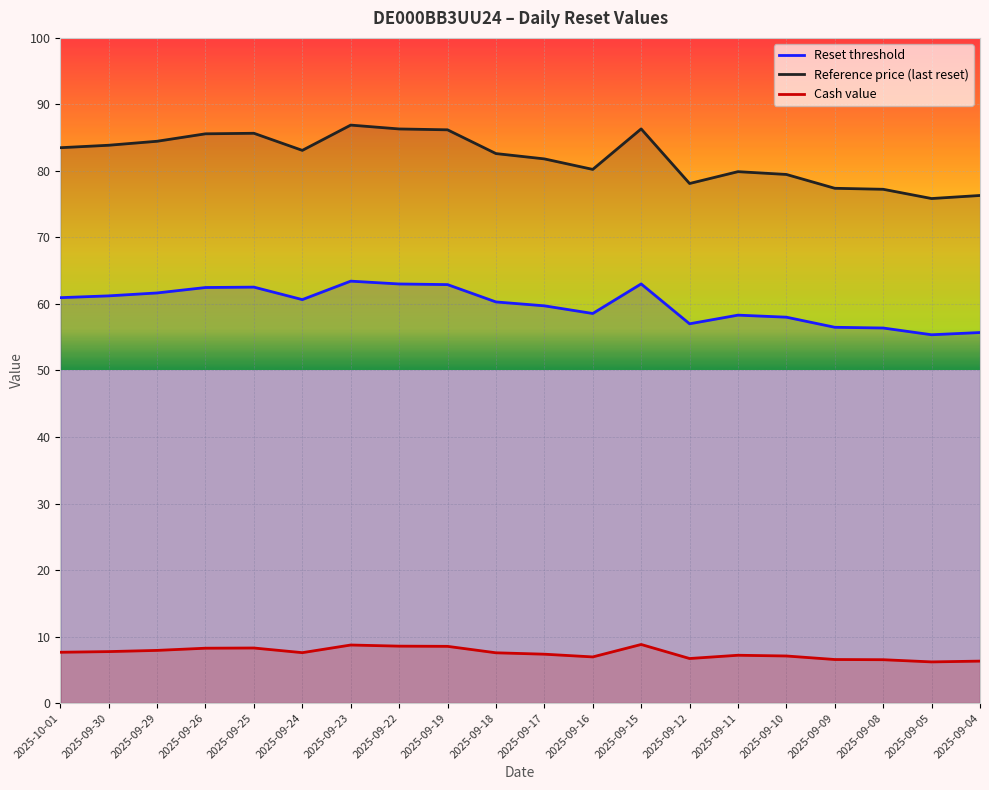

How many data points in Reference price (last reset) are less than 83?

10